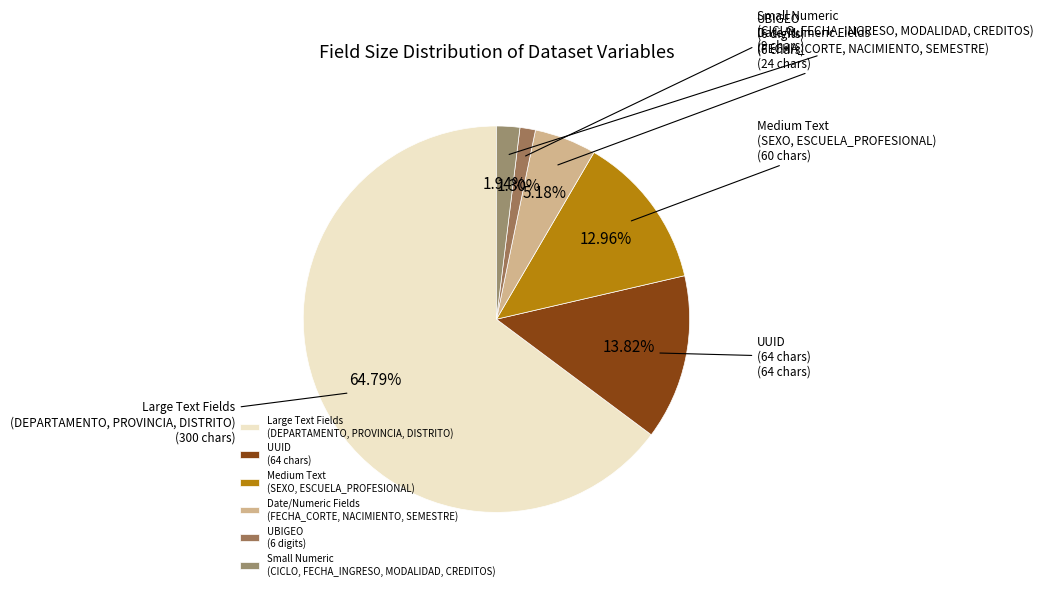

Rank the categories by value from highest to lowest.

Large Text Fields (DEPARTAMENTO, PROVINCIA, DISTRITO), UUID (64 chars), Medium Text (SEXO, ESCUELA_PROFESIONAL), Date/Numeric Fields (FECHA_CORTE, NACIMIENTO, SEMESTRE), Small Numeric (CICLO, FECHA_INGRESO, MODALIDAD, CREDITOS), UBIGEO (6 digits)